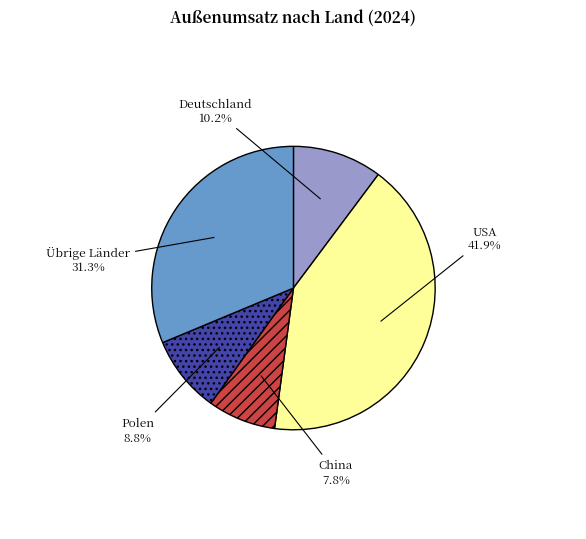

Combined, do Übrige Länder and Polen account for over 50%?

No